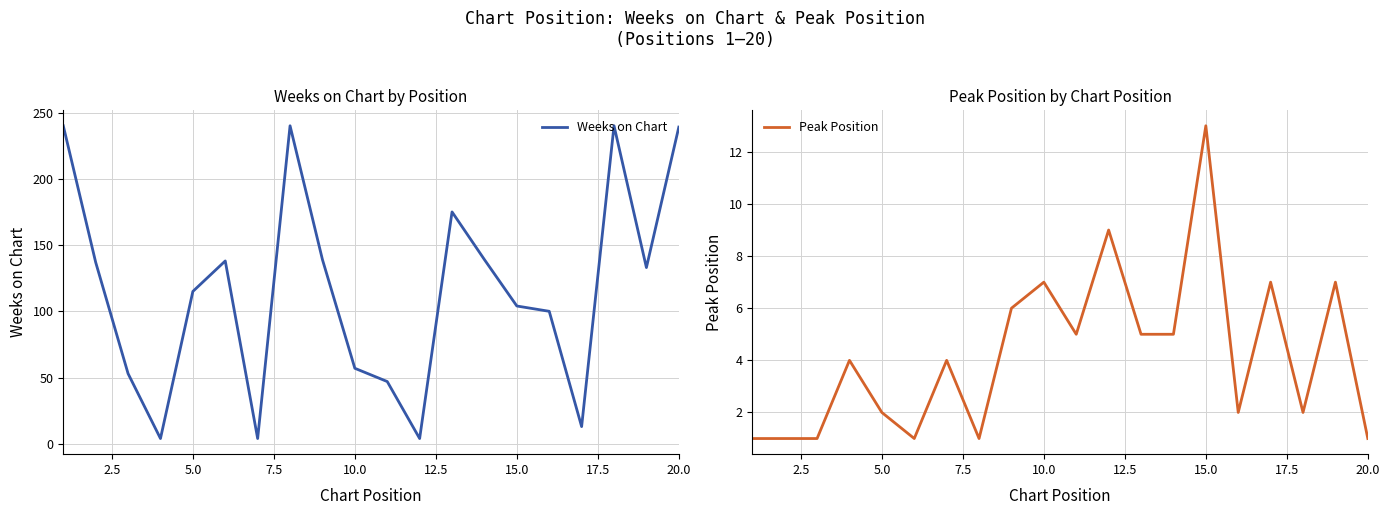

What is the highest value of the Weeks on Chart series?

240